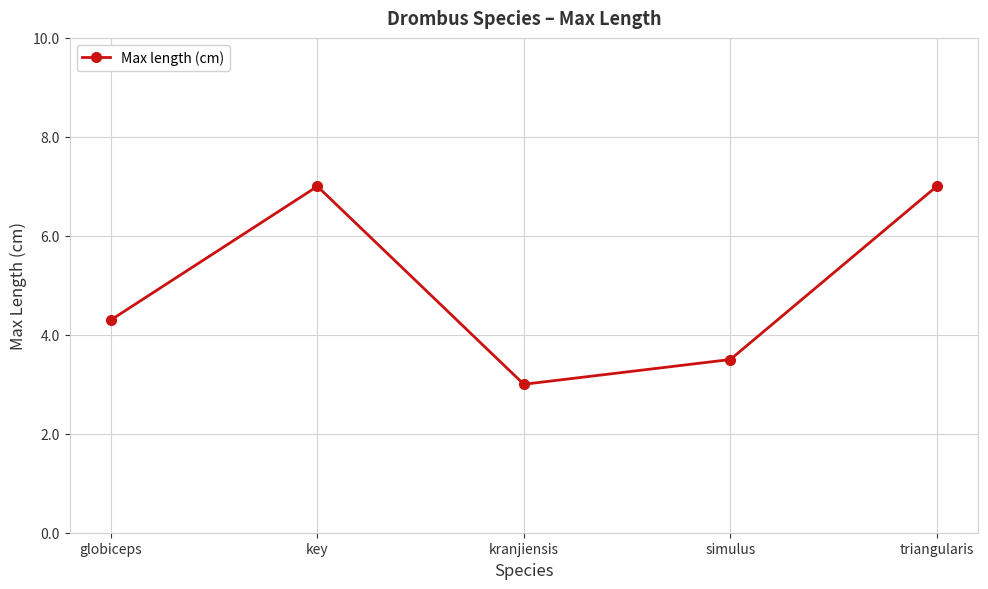

Where is the first local maximum?

key